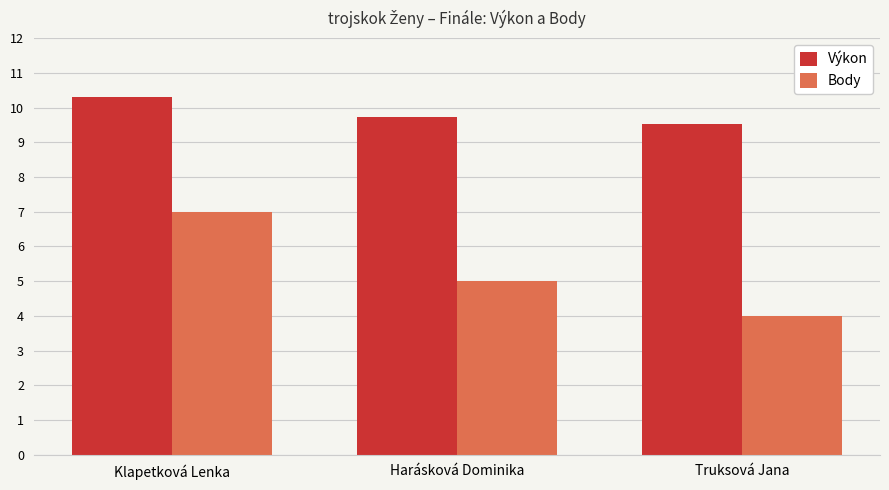

Reading left to right, extract all data points from this chart.

Výkon: Klapetková Lenka=10.3	Harásková Dominika=9.7	Truksová Jana=9.5
Body: Klapetková Lenka=7.0	Harásková Dominika=5.0	Truksová Jana=4.0